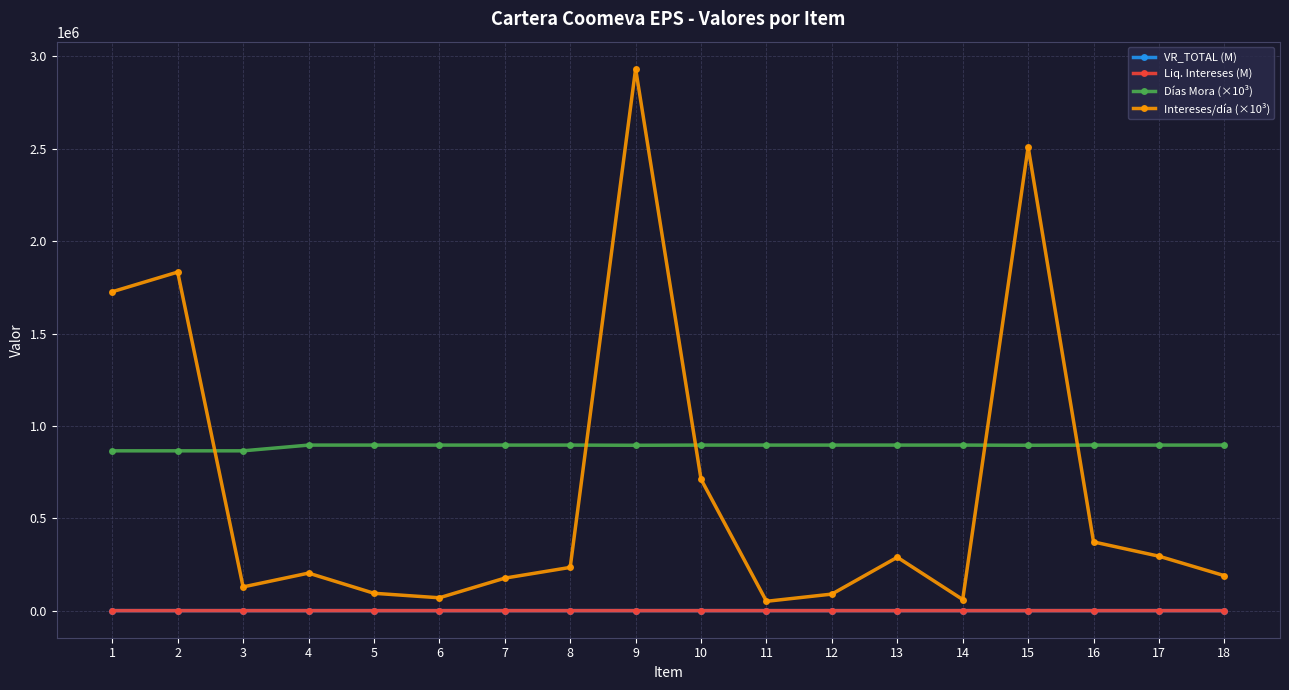

Does the chart have visible grid lines?

Yes